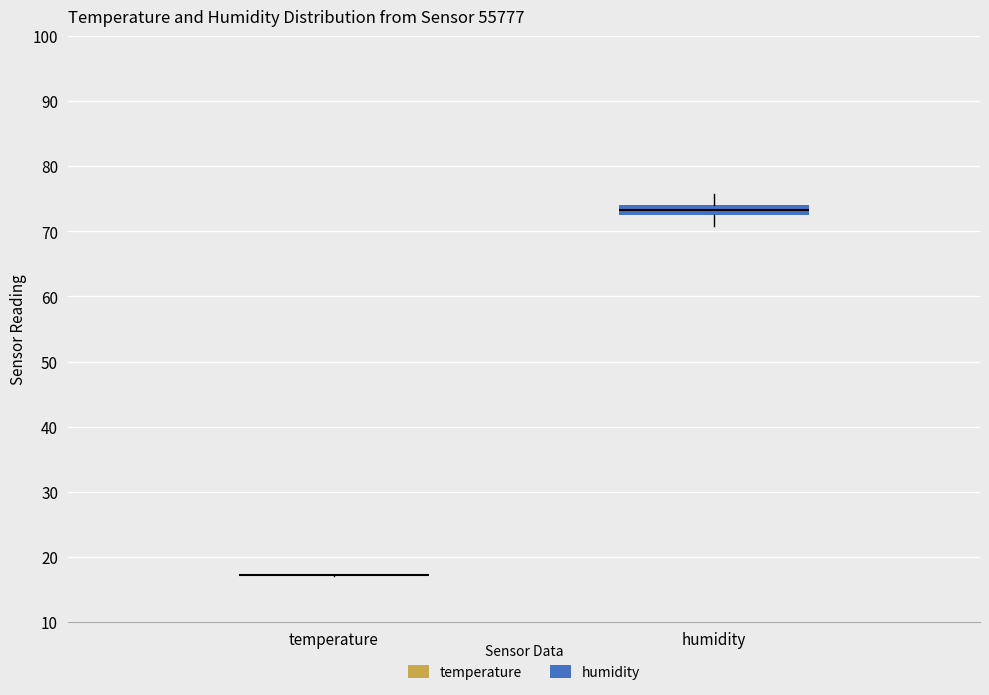

Which box is the tallest, from its lower edge to its upper edge?

humidity